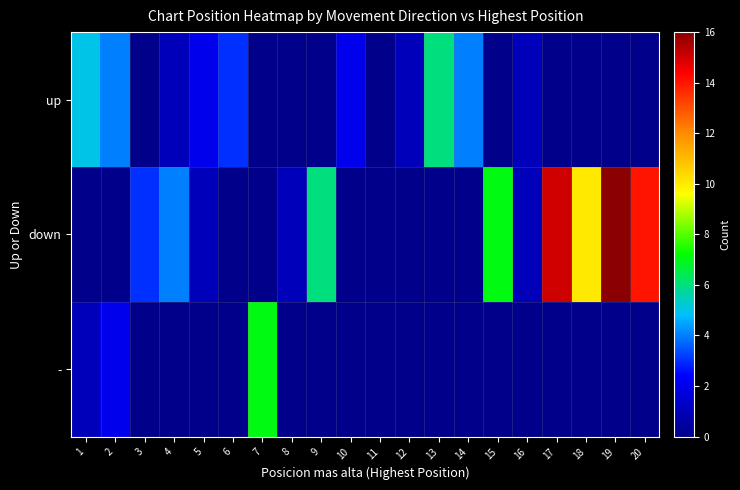

Rank the series by their average value, from lowest to highest.

-, up, down